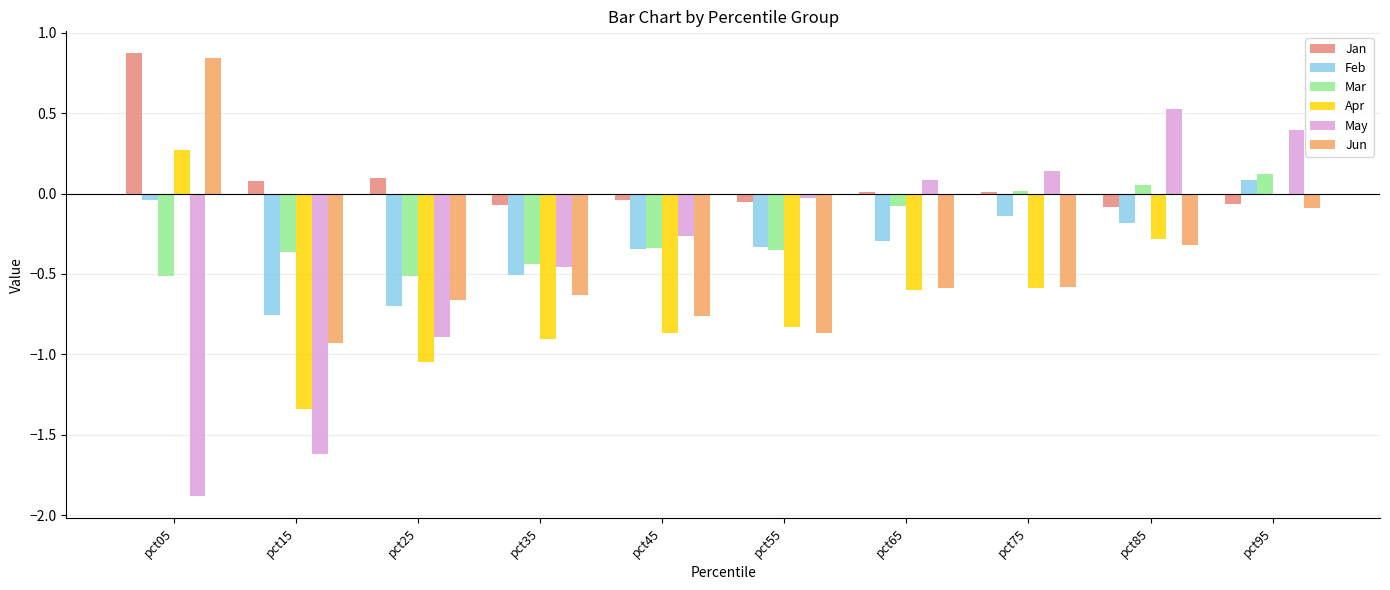

Which series changed the most between pct35 and pct95?

Apr